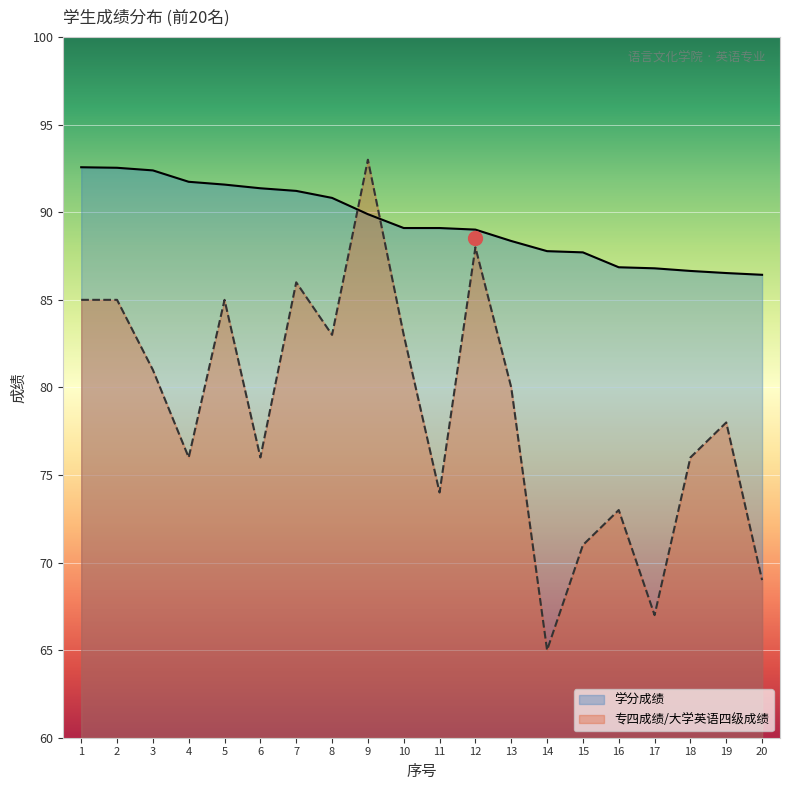

How many series are shown in this chart?

2